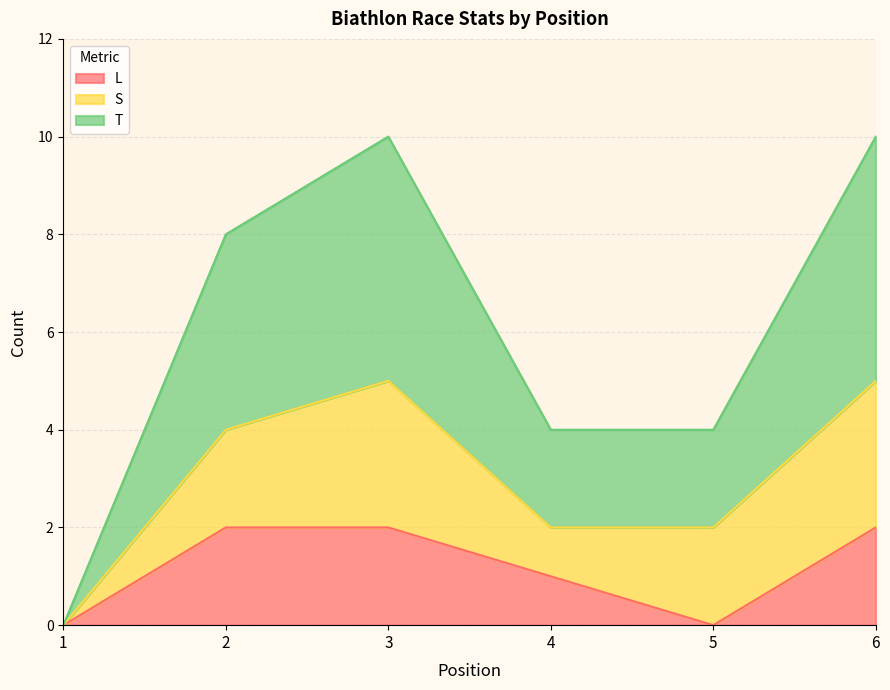

Is it true that L equals 2 at 2?

True